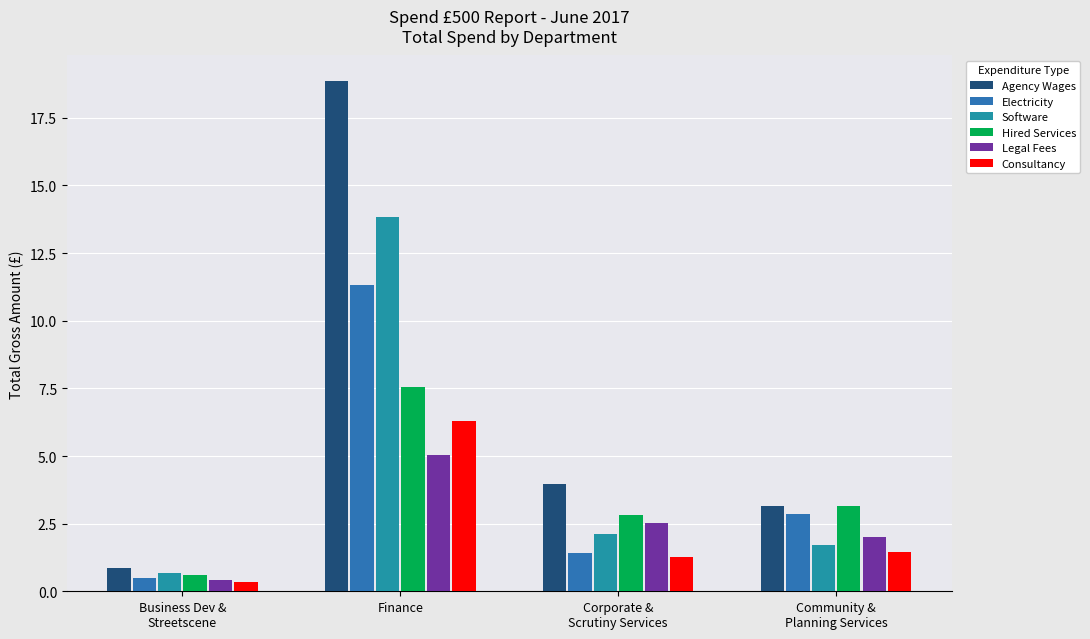

What is the label of the 3rd bar from the right?

Finance